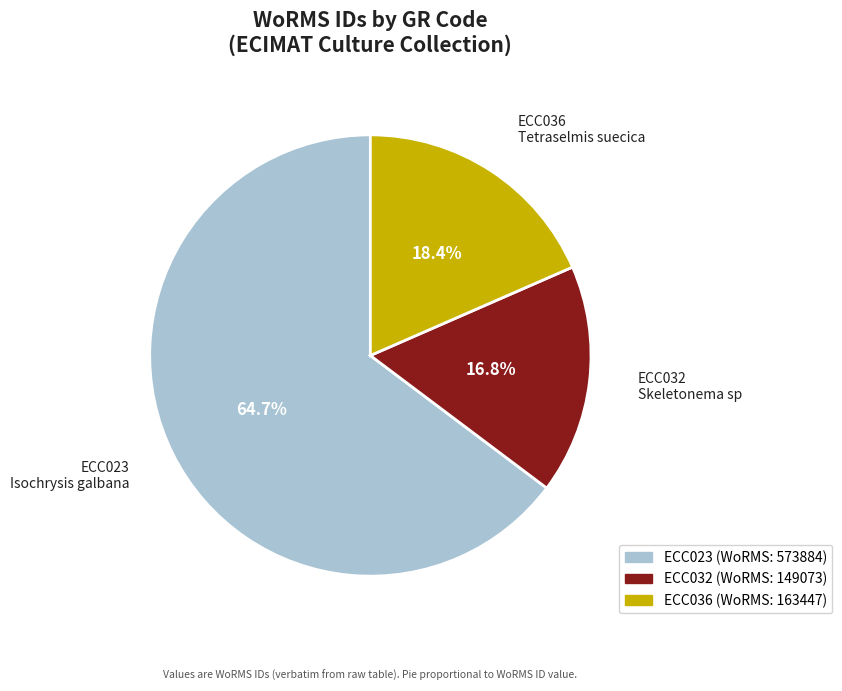

Does any single category account for the majority?

Yes